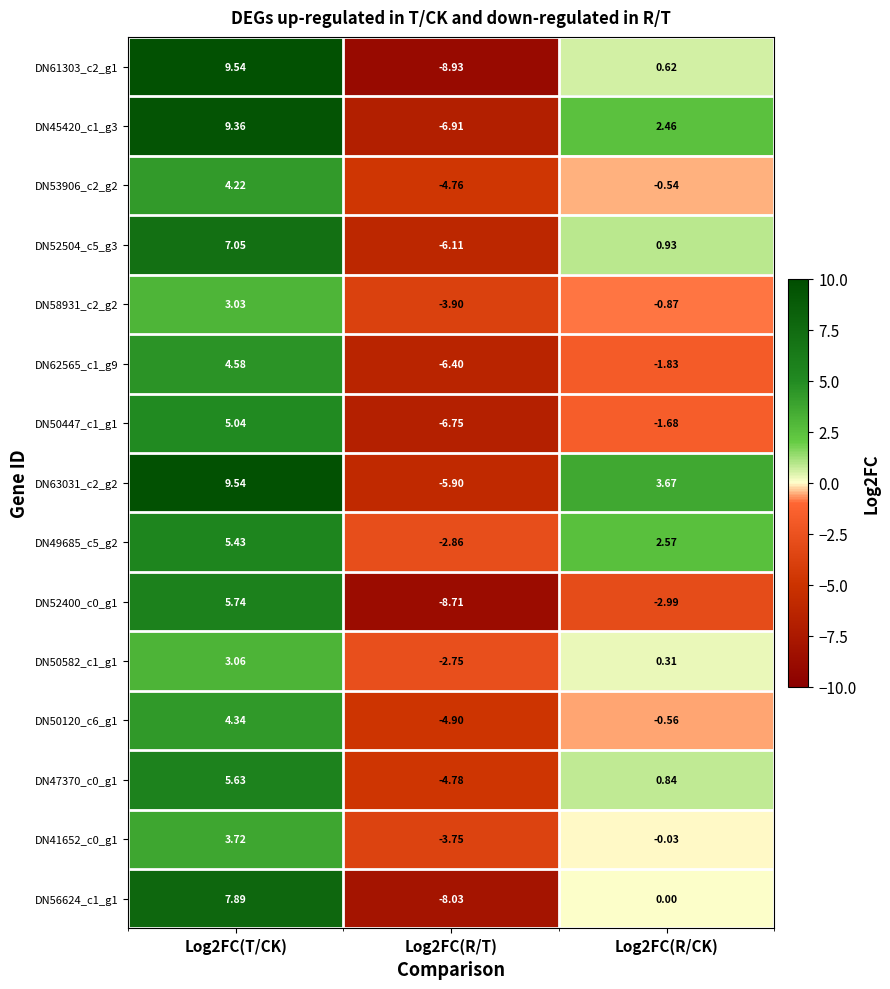

Is the value of DN50447_c1_g1 at Log2FC(R/CK) greater than the value of DN62565_c1_g9 at Log2FC(R/T)?

Yes